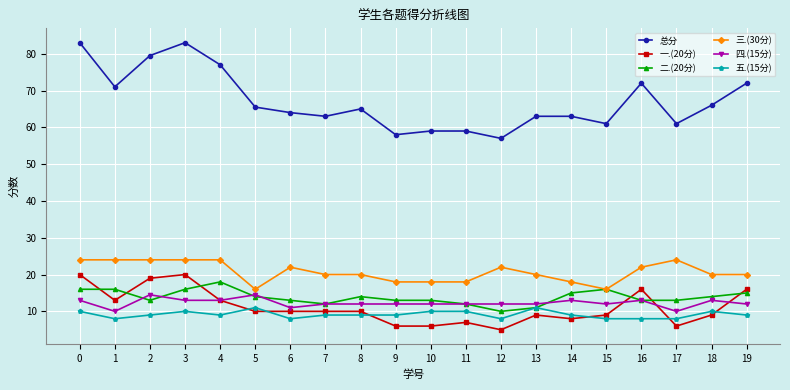

What is the value of the 总分 point at the 10th from the left?

58.0